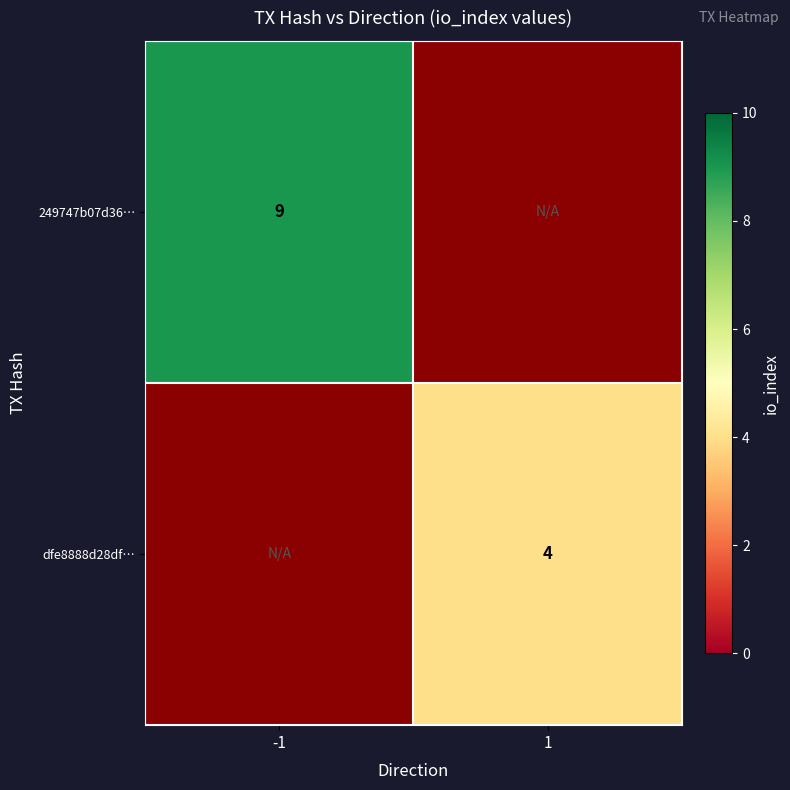

The value of dfe8888d28df… at 1 is 6.9. True or false?

False